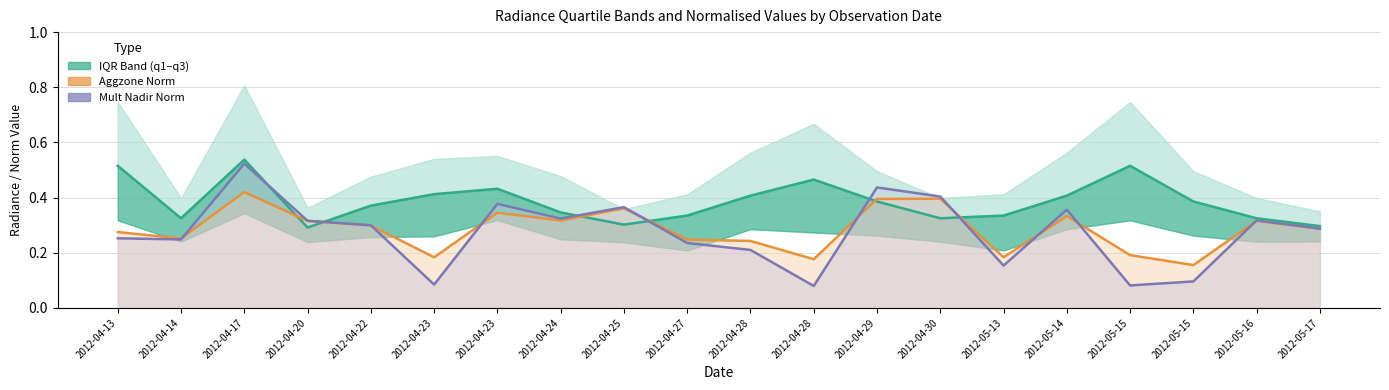

Is the value of rade9_mult_nadir_norm at 2012-04-27 greater than the value of rade9_aggzone_norm at 2012-04-24?

No